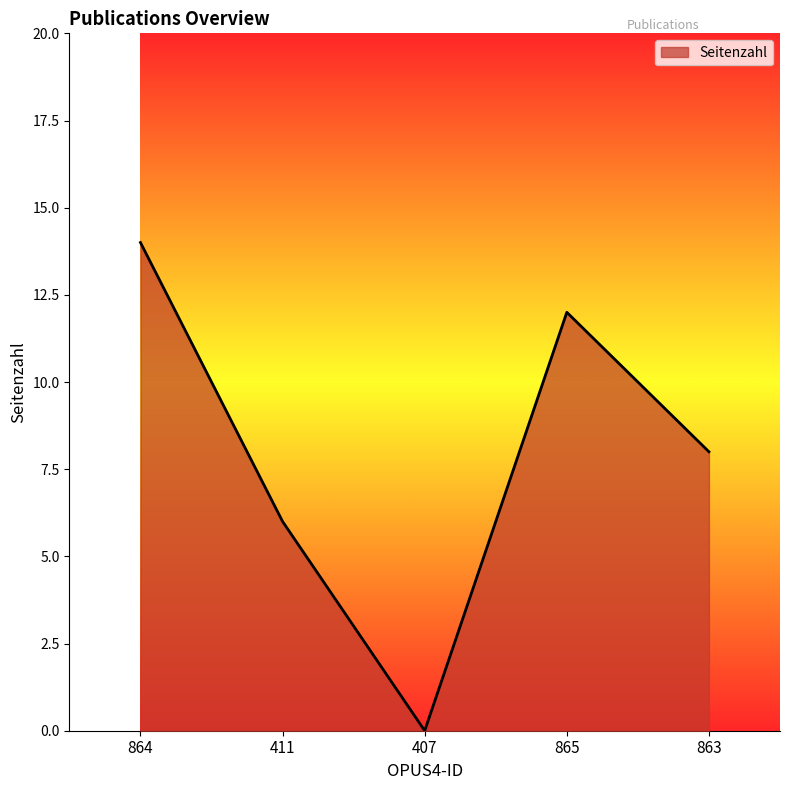

The value at 407 is 5. True or false?

False